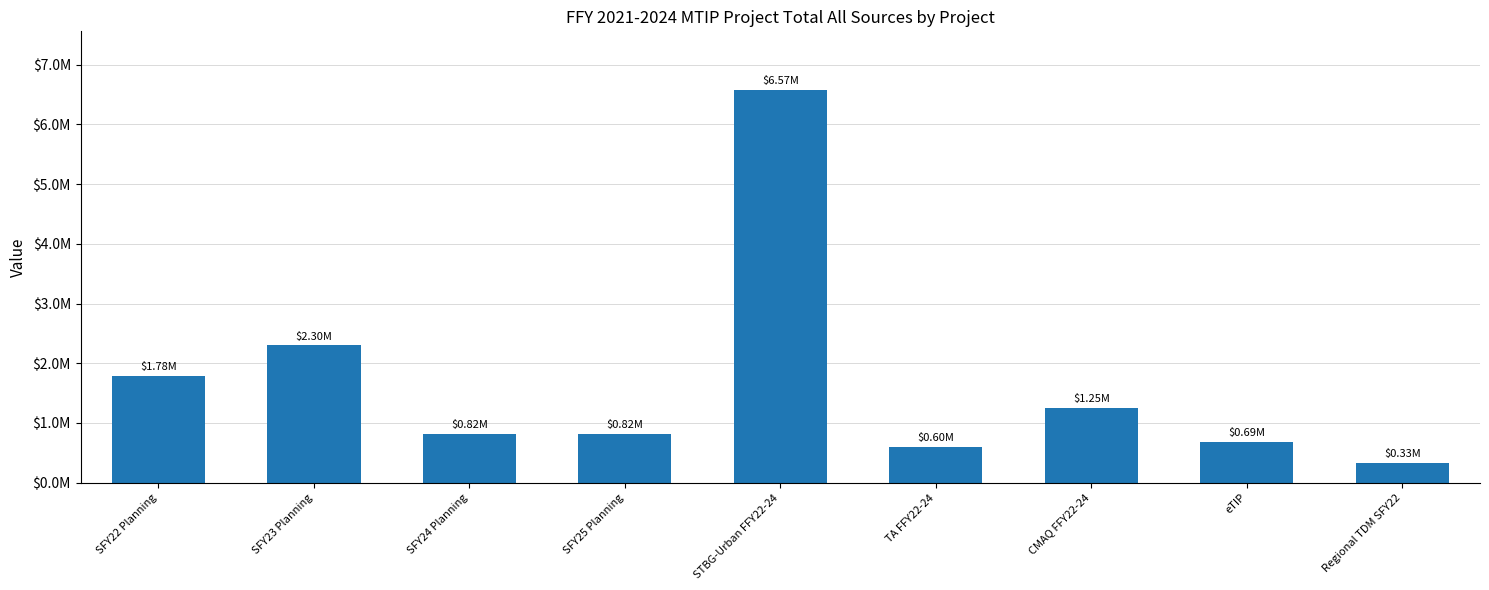

Which has a higher value, SFY22 Planning or SFY25 Planning?

SFY22 Planning